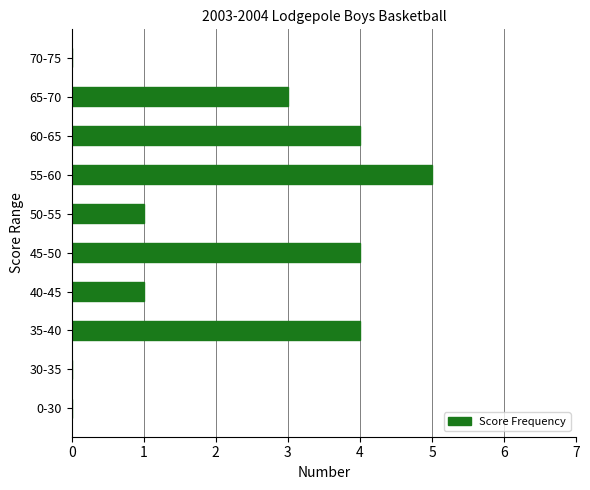

Which category has the highest value across all series?

55-60